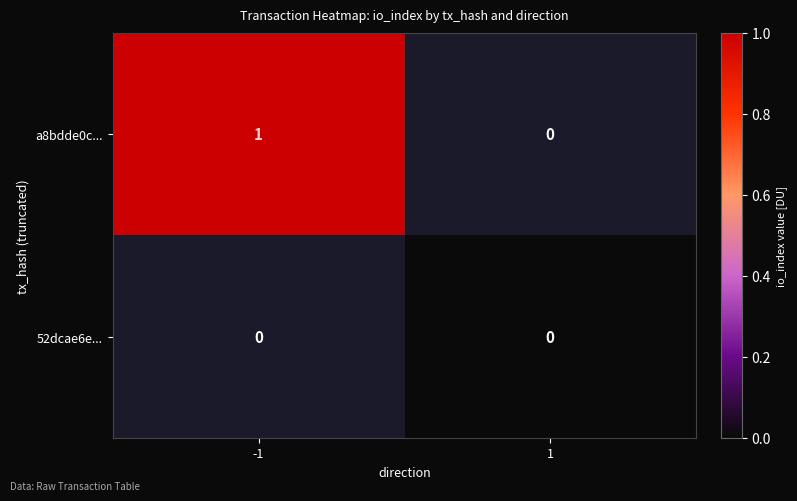

The value of a8bdde0c... at -1 is 1. True or false?

True